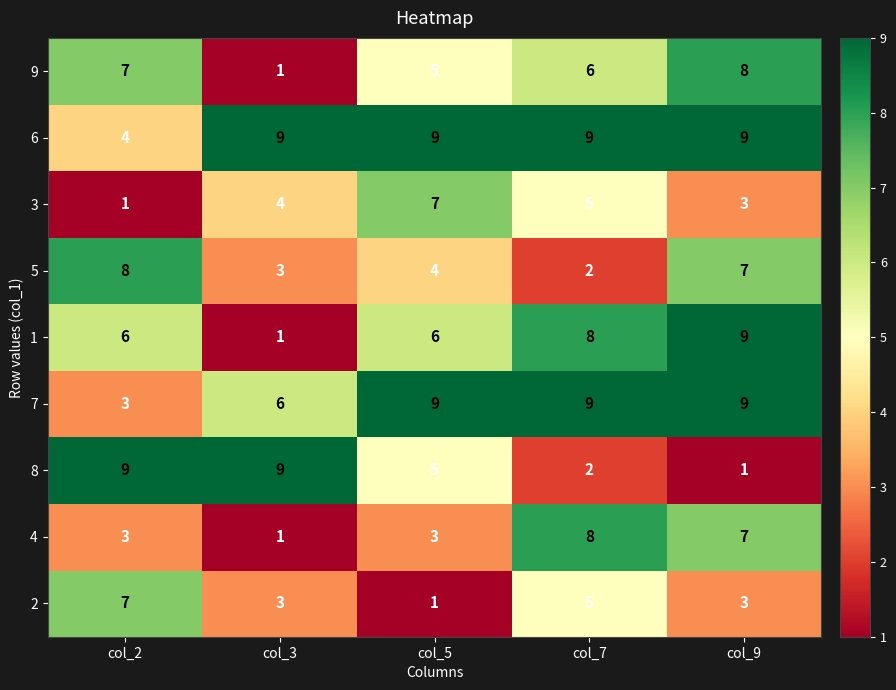

Which series has the largest total across all categories?

6